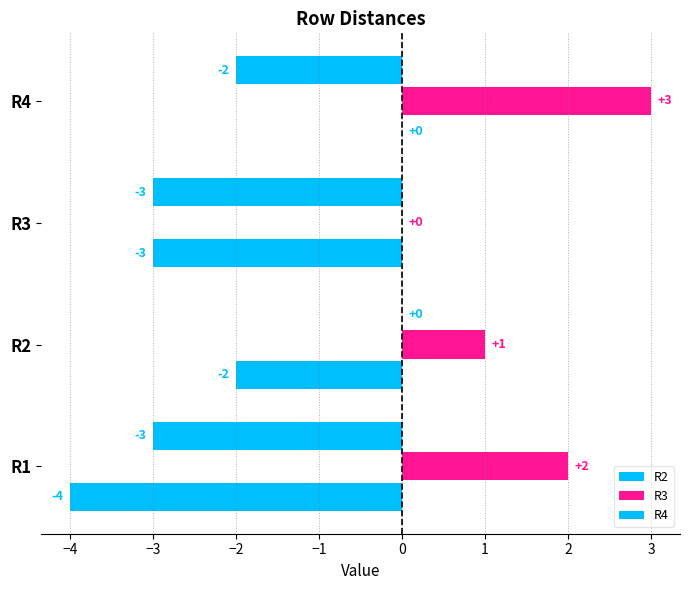

How many data points in R2 are above -2?

1